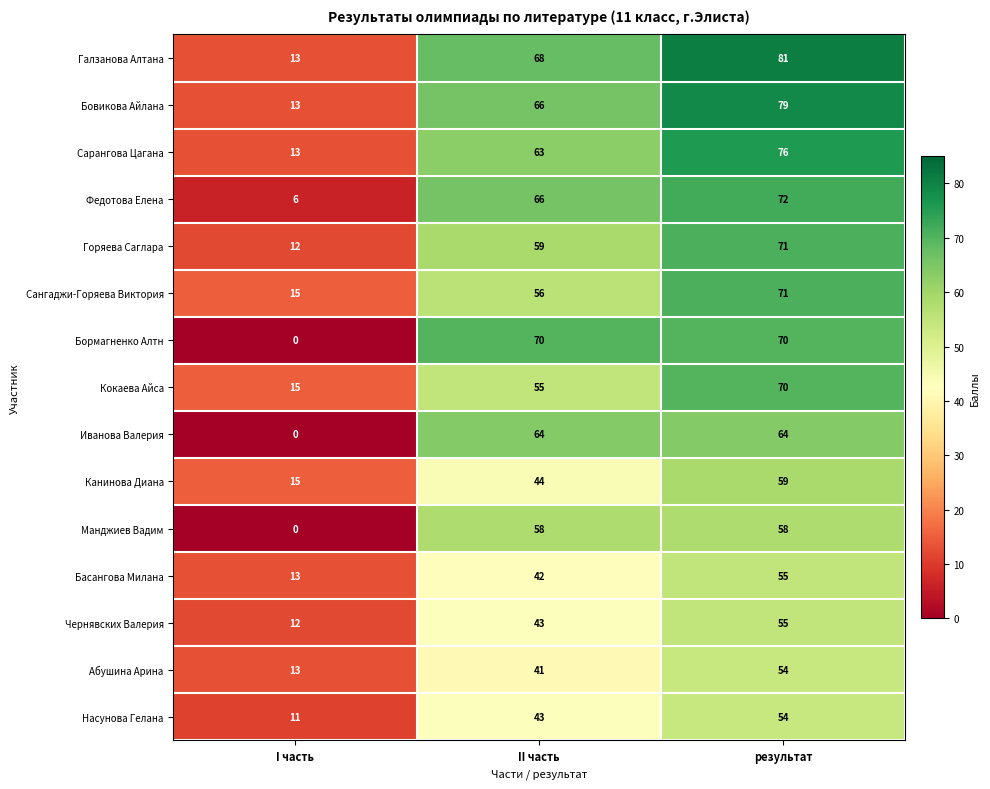

Which series has the widest spread of values?

Бормагненко Алтн